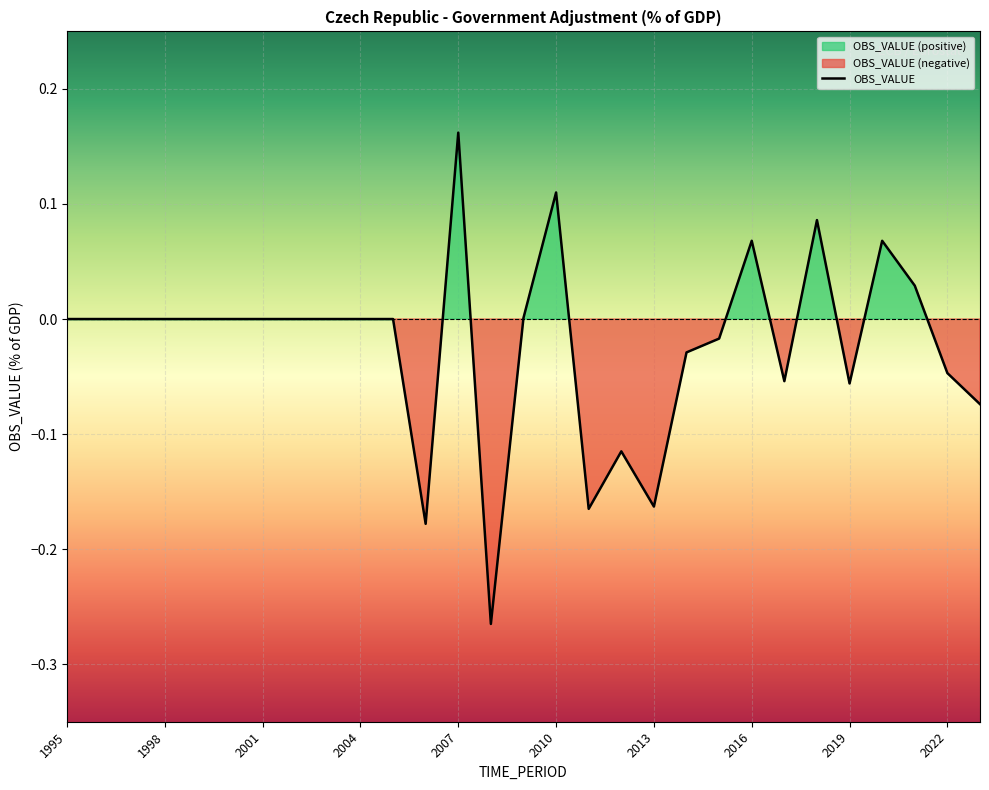

Reading right to left, transcribe all the data shown in this chart.

-0.1	-0.0	0.0	0.1	-0.1	0.1	-0.1	0.1	-0.0	-0.0	-0.2	-0.1	-0.2	0.1	0.0	-0.3	0.2	-0.2	0.0	0.0	0.0	0.0	0.0	0.0	0.0	0.0	0.0	0.0	0.0